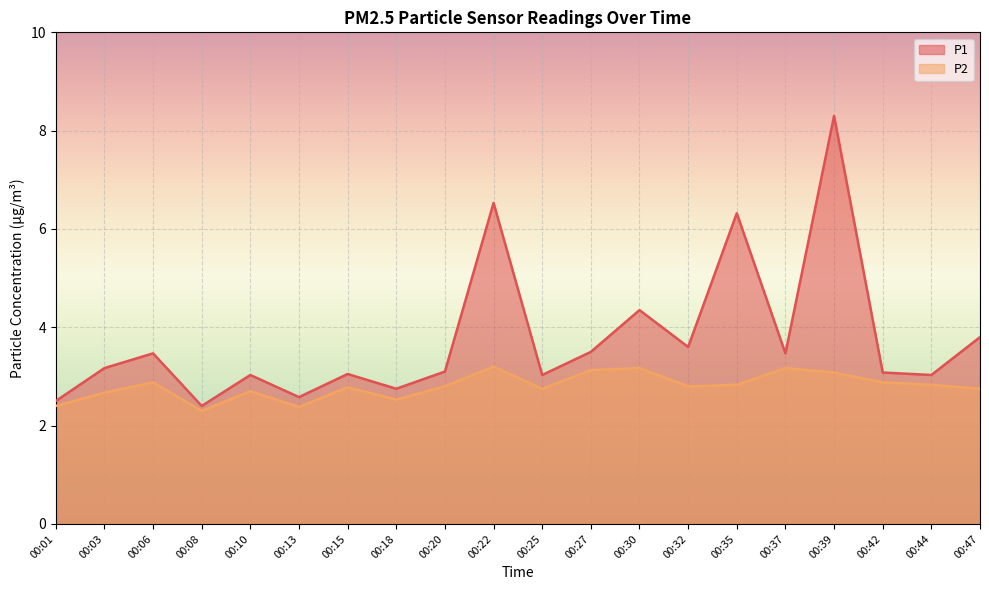

Which category has the lowest value in the P1 series?

00:08